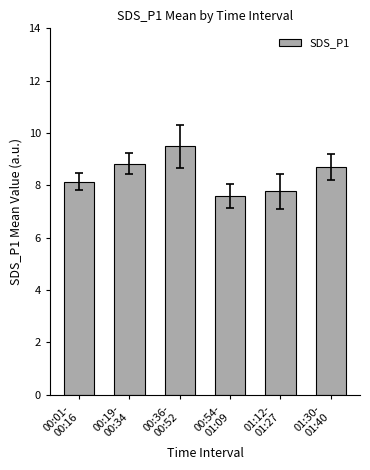

What is the difference between the maximum and minimum values?

1.9